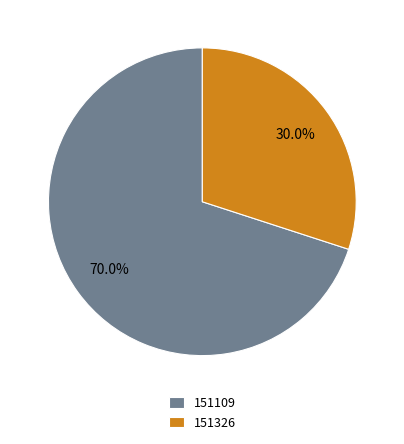

Between 151109 and 151326, which is larger?

151109